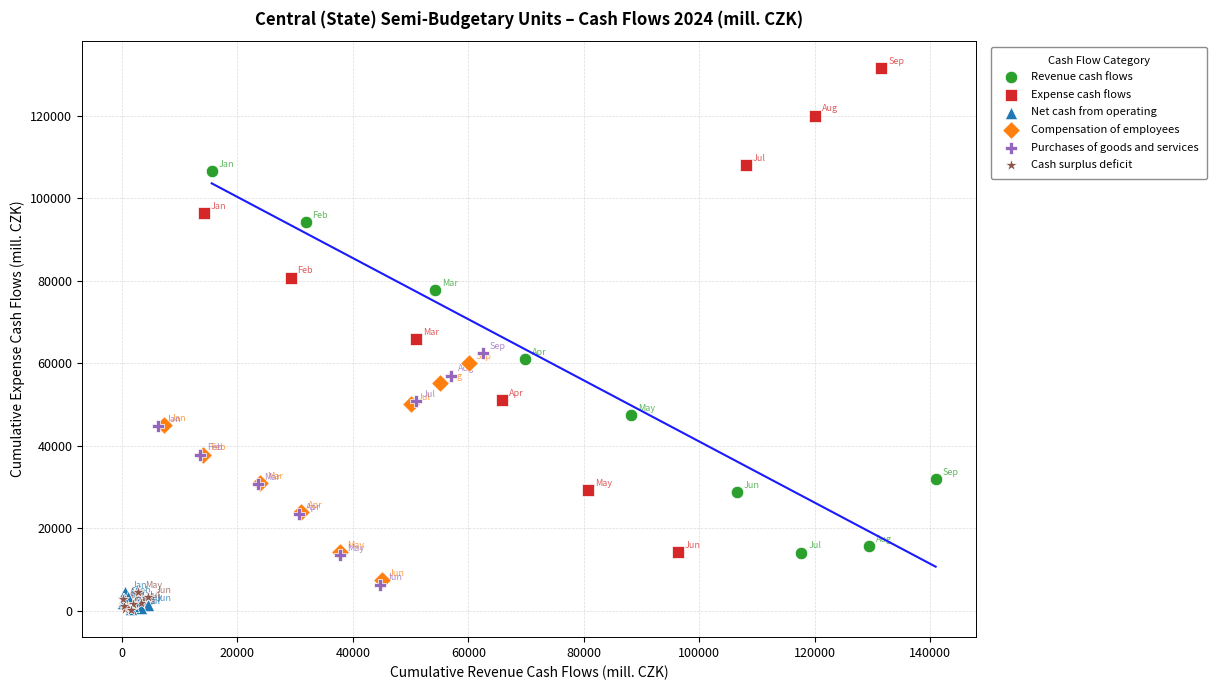

What are all the series names shown in the legend?

Revenue cash flows, Expense cash flows, Net cash from operating, Compensation of employees, Purchases of goods and services, Cash surplus deficit